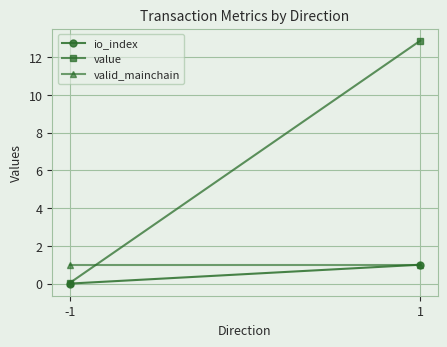

Reading left to right, list all the values displayed in this chart.

io_index: -1=0.0	1=1.0
value: -1=0.0	1=12.9
valid_mainchain: -1=1.0	1=1.0